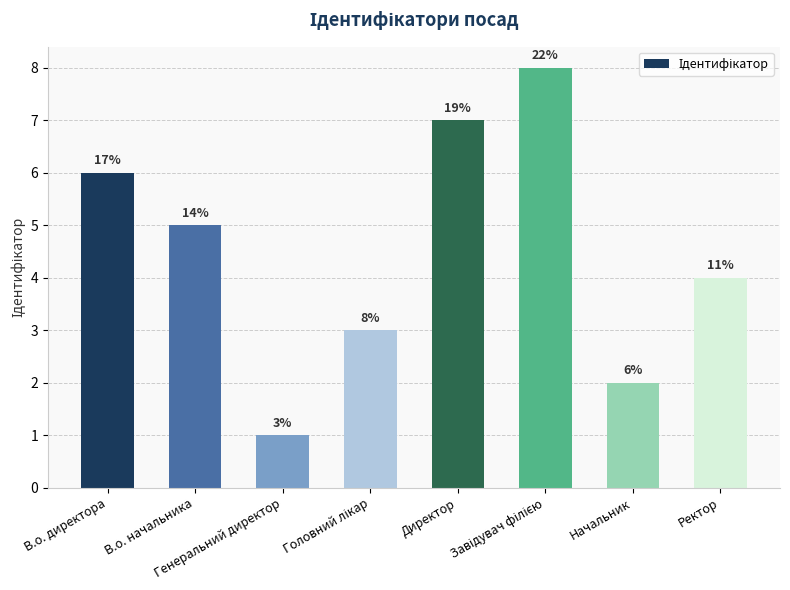

What is the smallest value displayed?

1